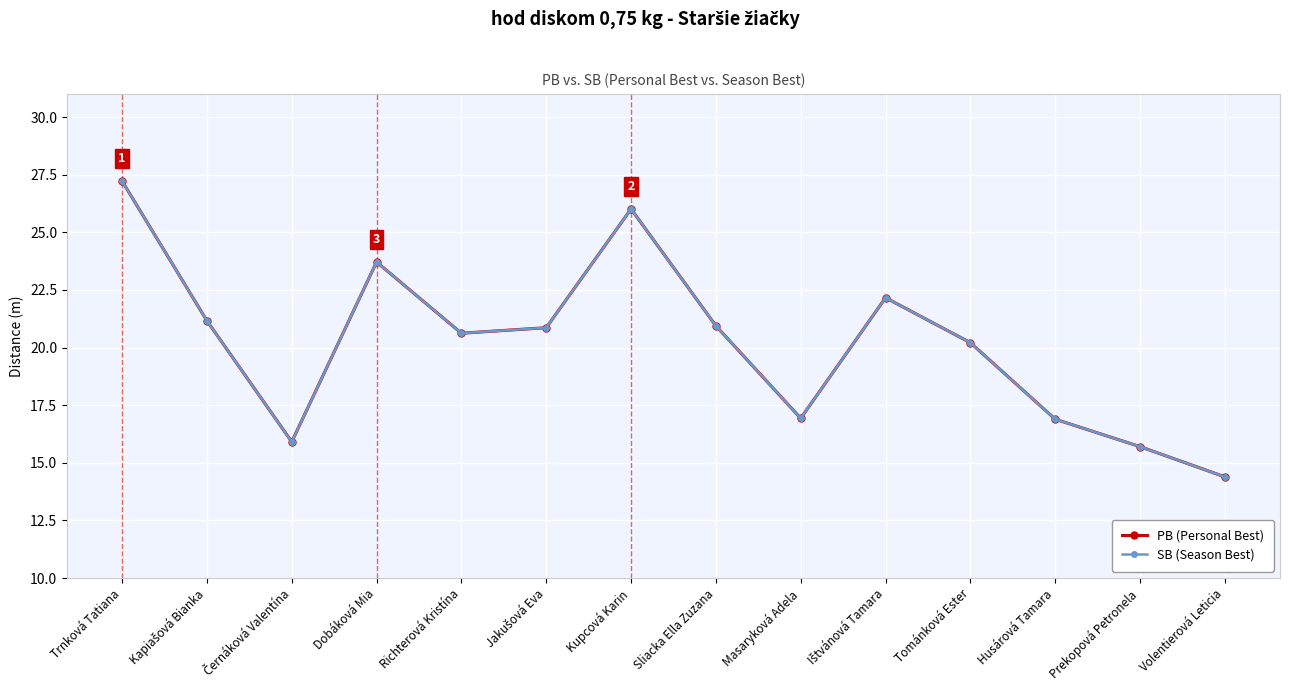

Rank the series by their maximum value, from highest to lowest.

PB (Personal Best), SB (Season Best)